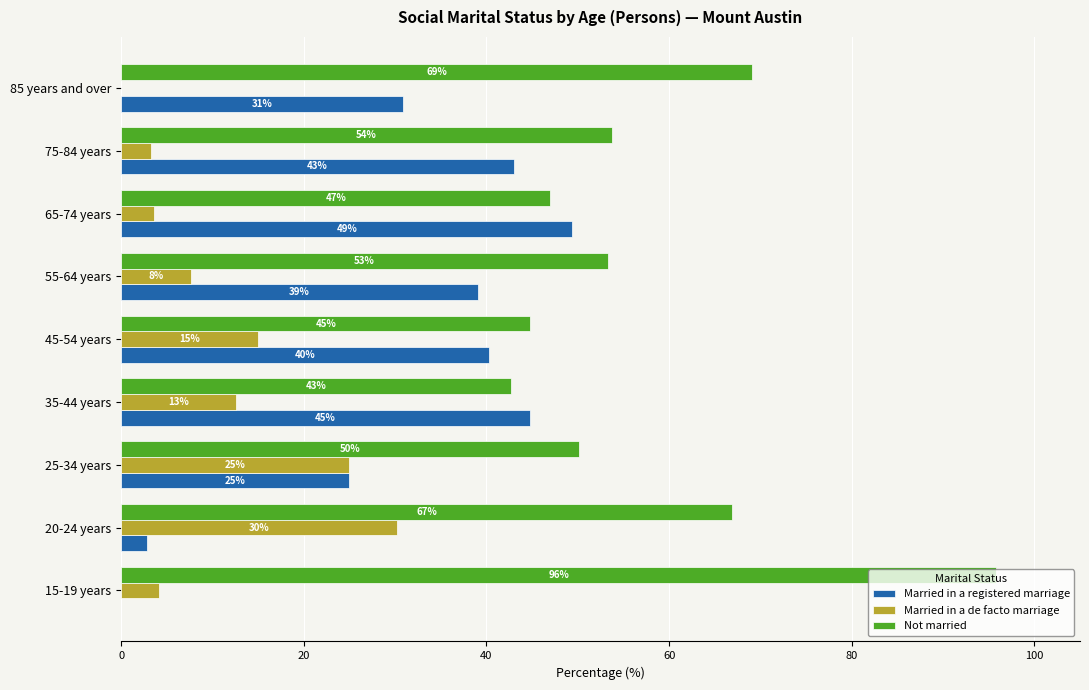

Between 35-44 years and 55-64 years, which series saw the biggest shift?

Not married